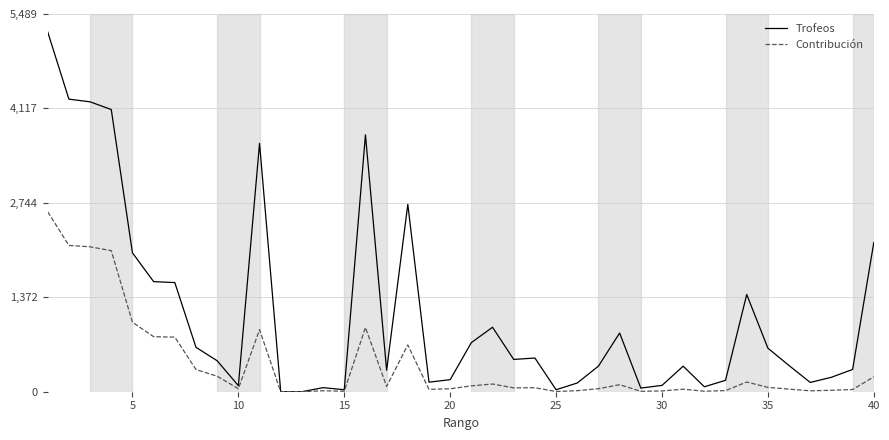

What are all the series names shown in the legend?

Trofeos, Contribución